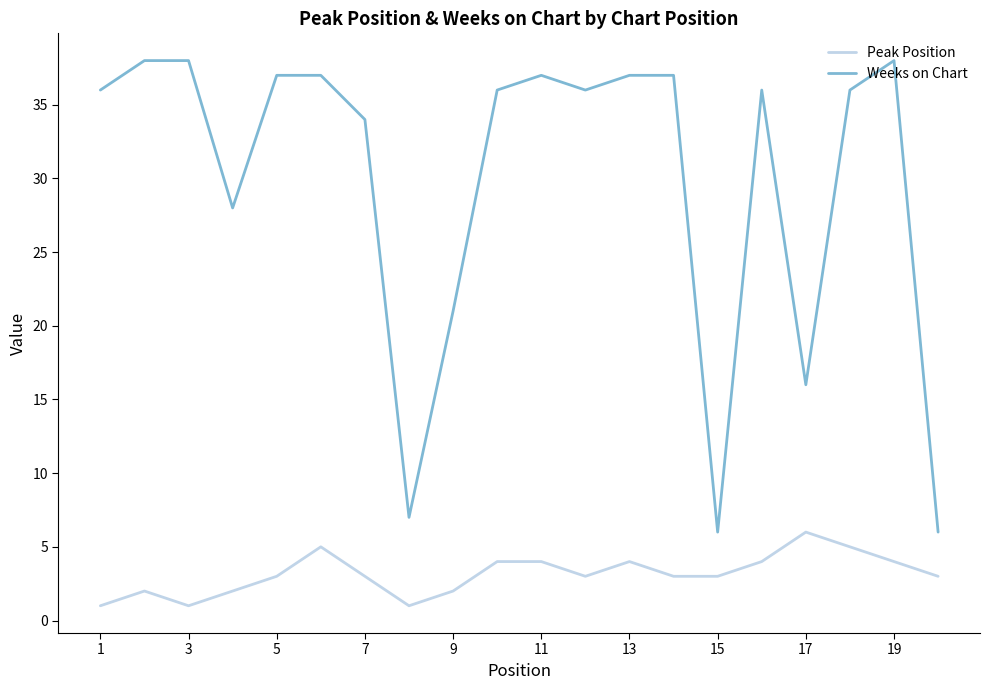

List the series in order of their peak value, lowest first.

Peak Position, Weeks on Chart